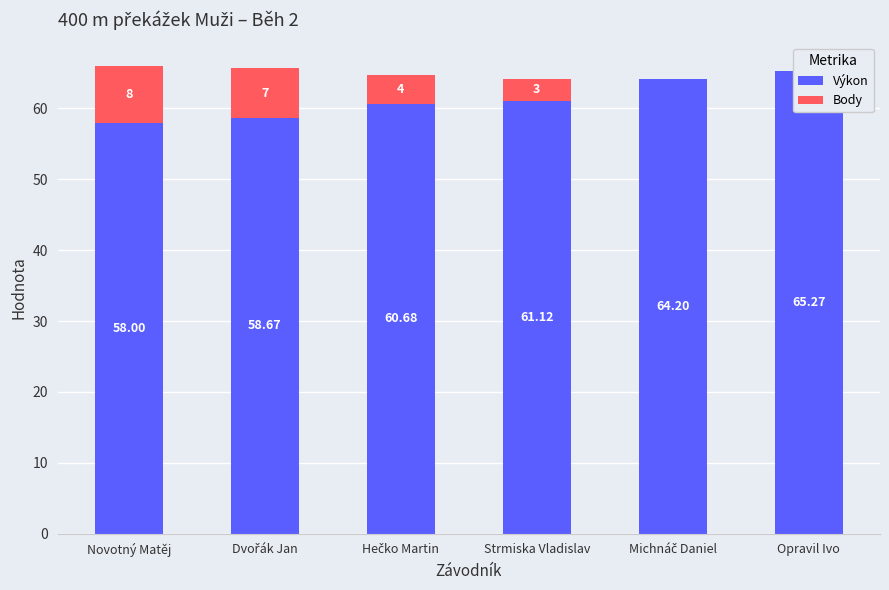

List the series in order of their peak value, highest first.

Výkon, Body